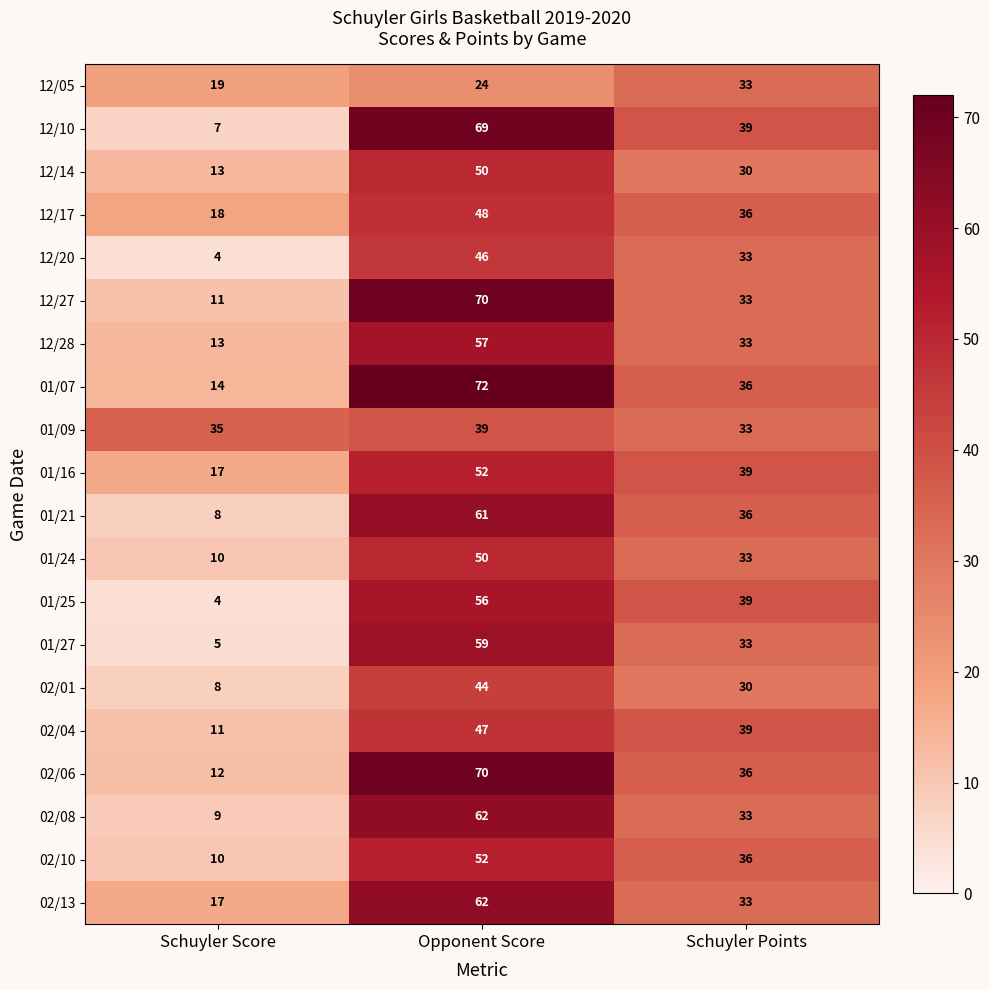

What is the difference between the maximum and second lowest values in the 01/07 series?

36